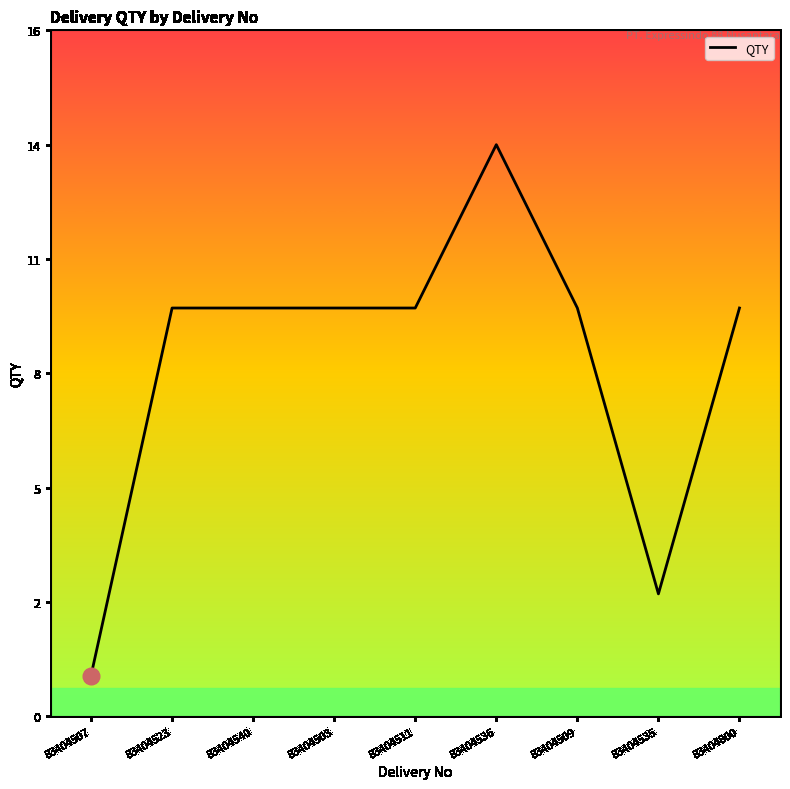

What is the label of the 8th point from the right?

83404523